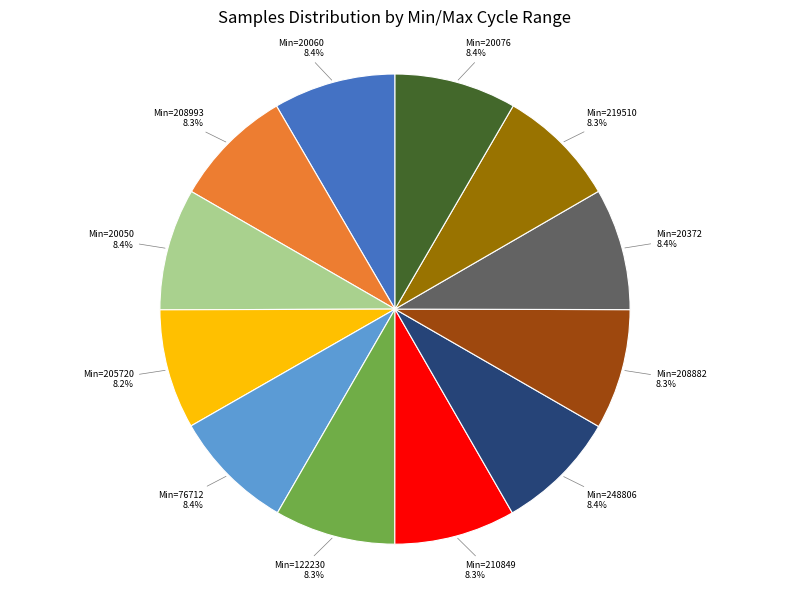

Is there a majority slice in this chart?

No